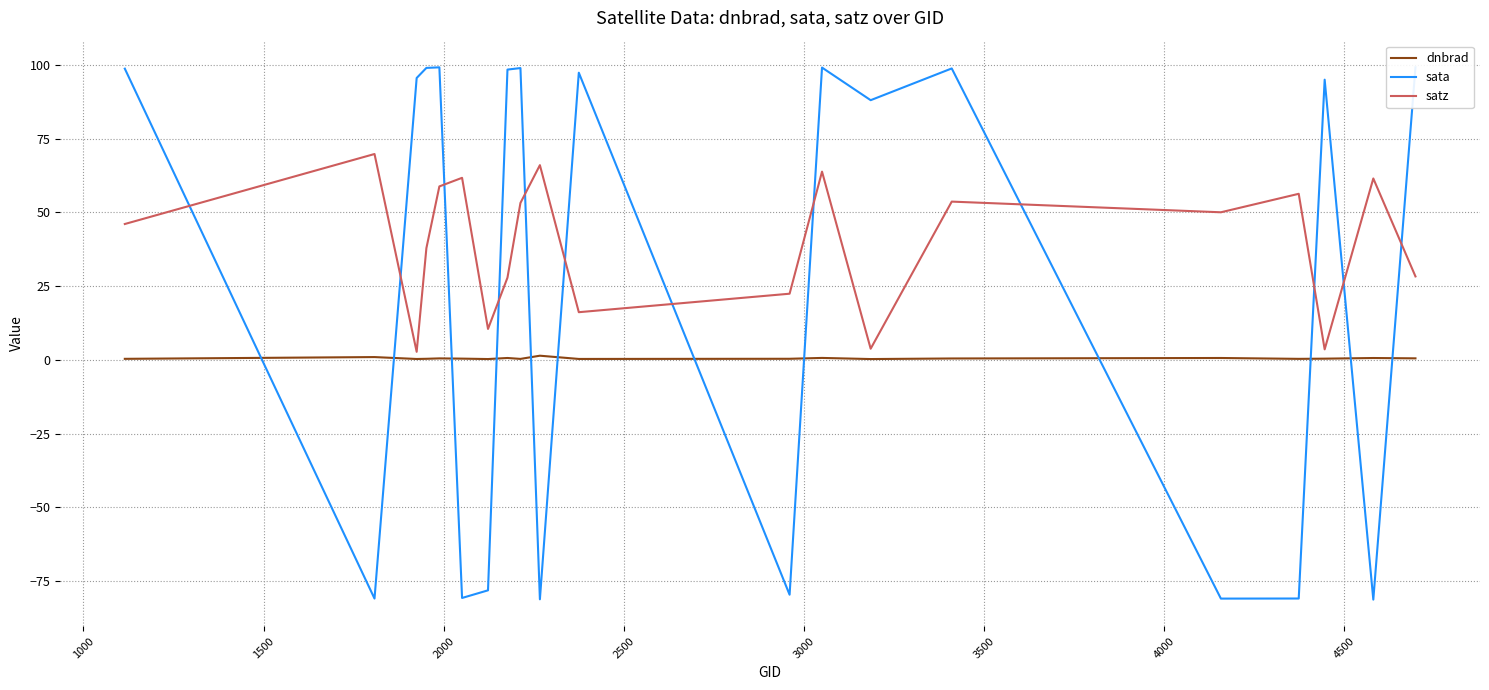

What is the maximum value shown in the chart?

99.2